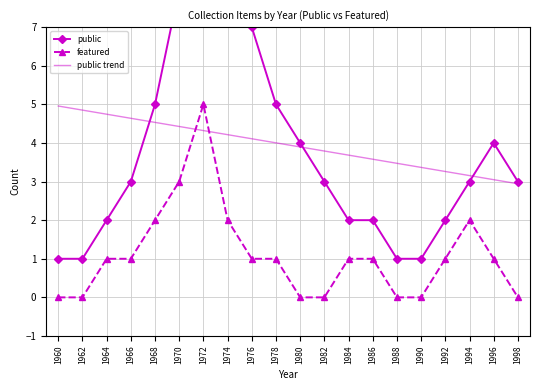

Where do public and public trend first cross each other?

1966 and 1968